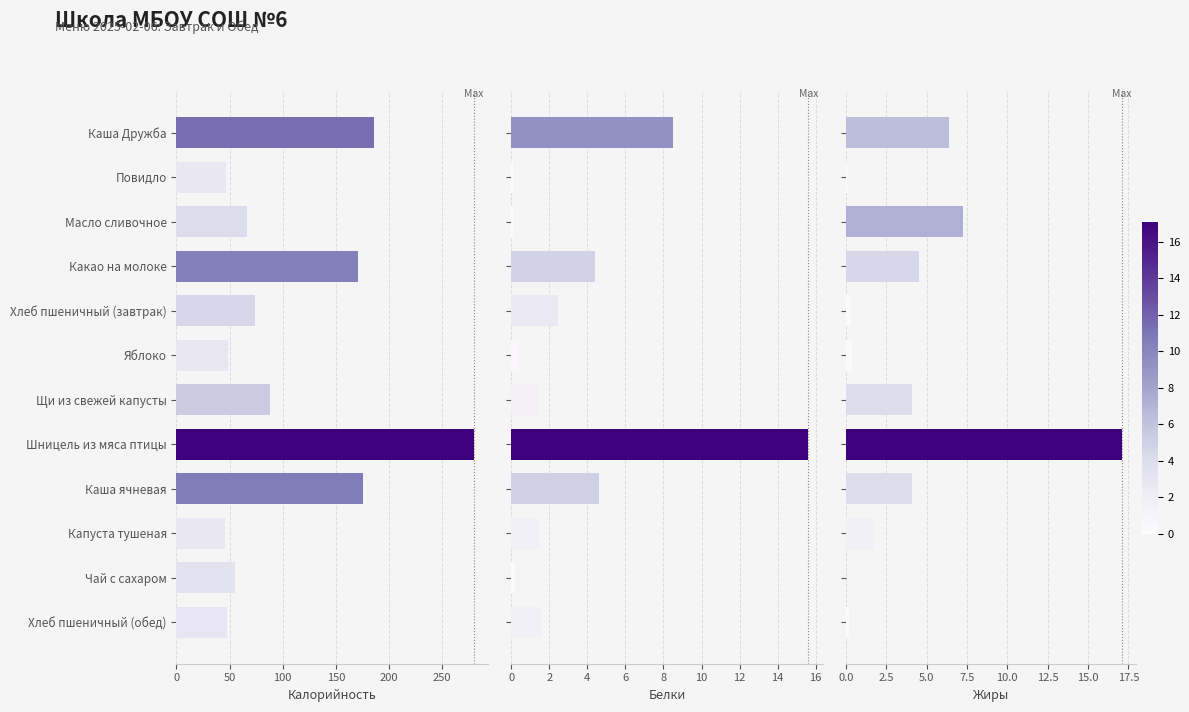

What is the sum of the Калорийность values at Хлеб пшеничный (завтрак) and Яблоко?

122.0